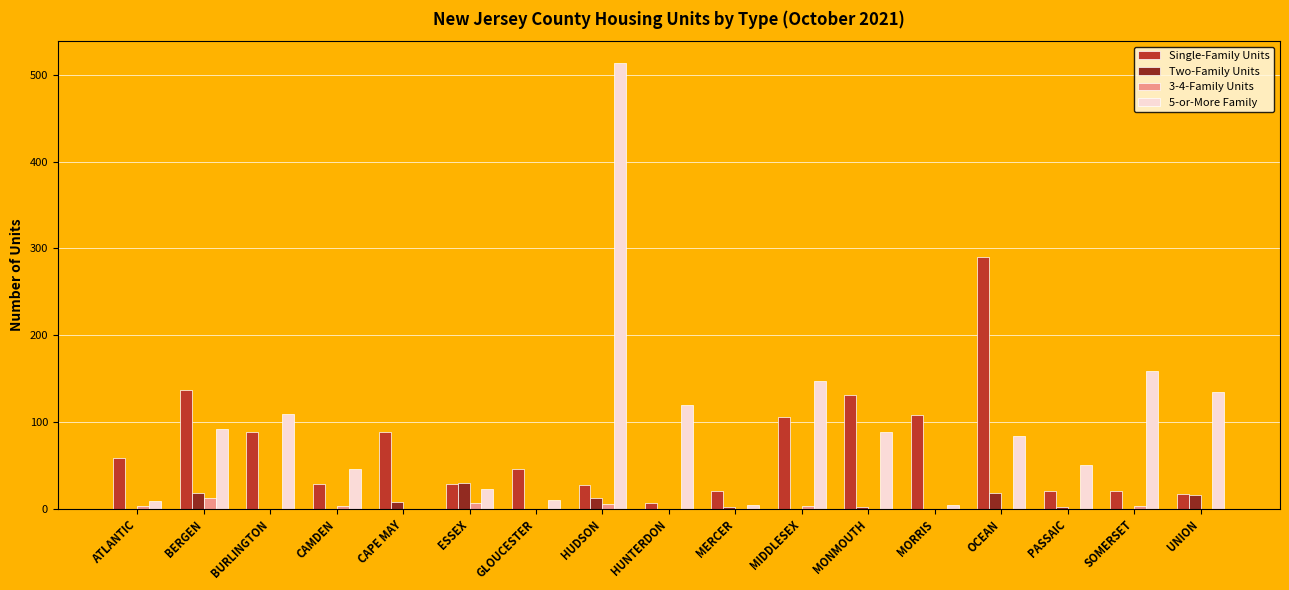

Is the value of Single-Family Units at BURLINGTON greater than the value of 5-or-More Family at HUDSON?

No